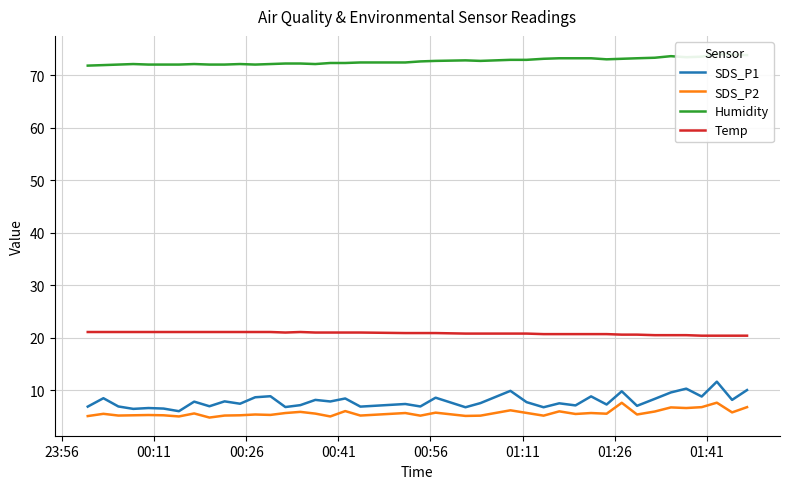

What is the minimum value shown in the chart?

4.8